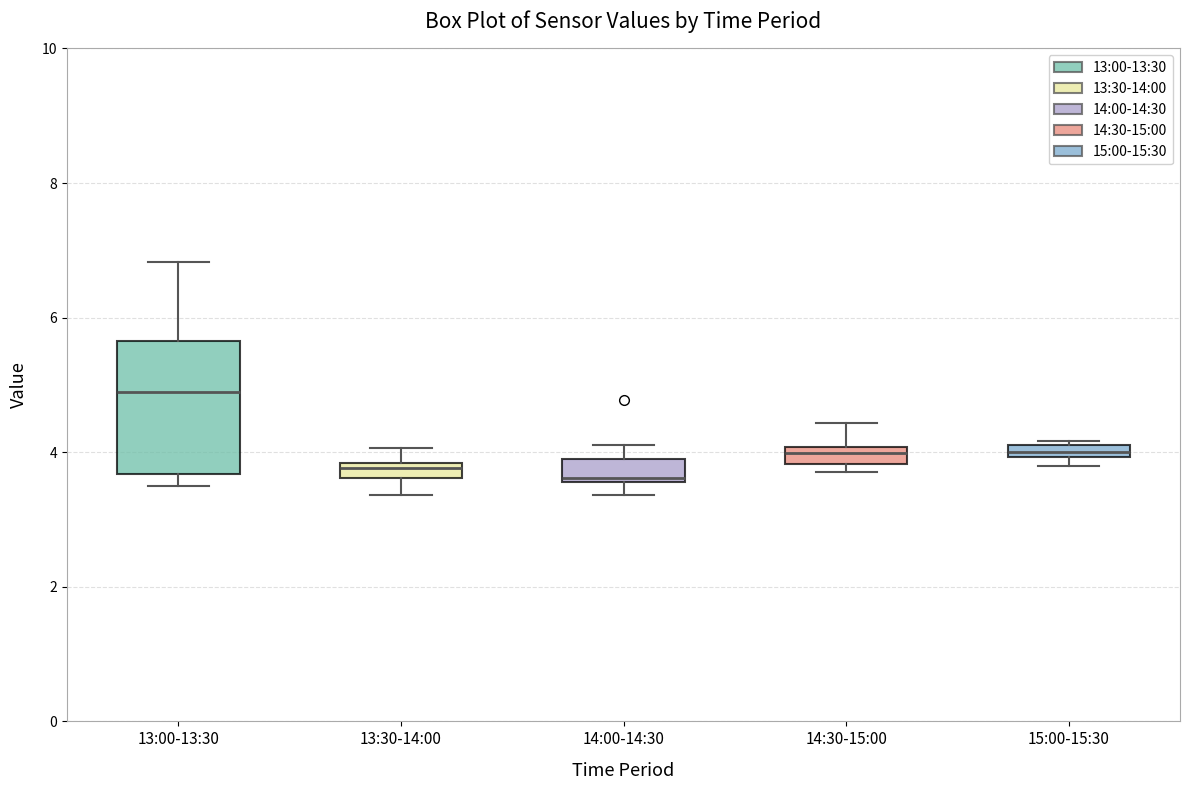

Where is the upper edge of the box for 15:00-15:30 on the y-axis? The values are not printed on the chart, so give them approximately, as read against the axis.

4.2